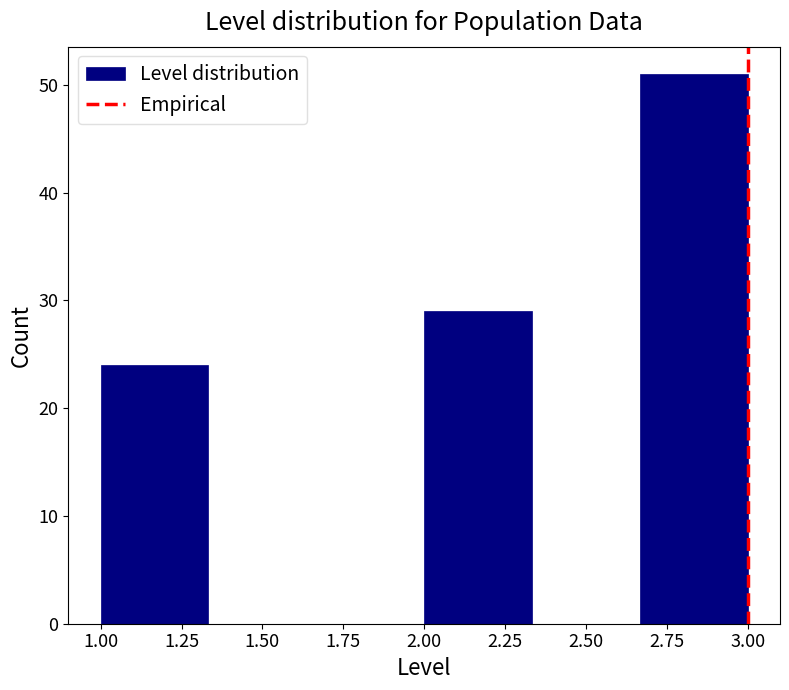

What is the height of the bar covering 2.00 to 2.35 on the x-axis? Neither the bar edges nor the heights are printed on the chart, so give them approximately, as read against the axes.

29